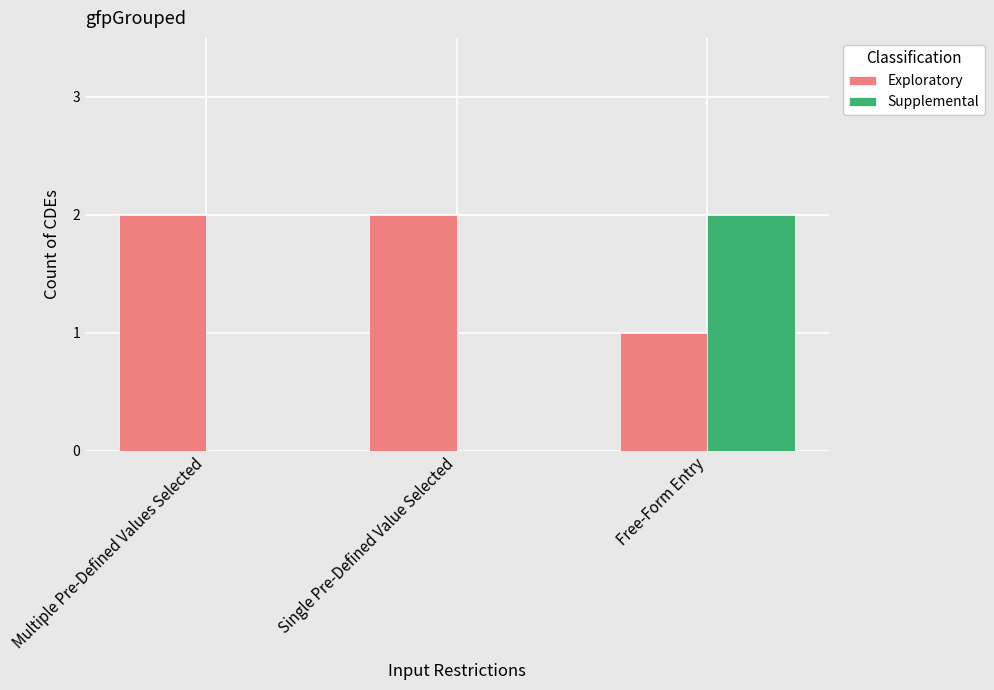

Between Multiple Pre-Defined Values Selected and Free-Form Entry, which series saw the biggest shift?

Supplemental